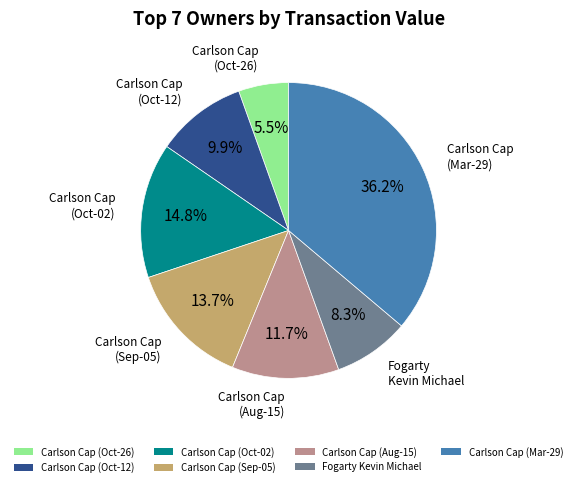

Between Carlson Cap (Oct-02) and Carlson Cap (Oct-26), which is larger?

Carlson Cap (Oct-02)